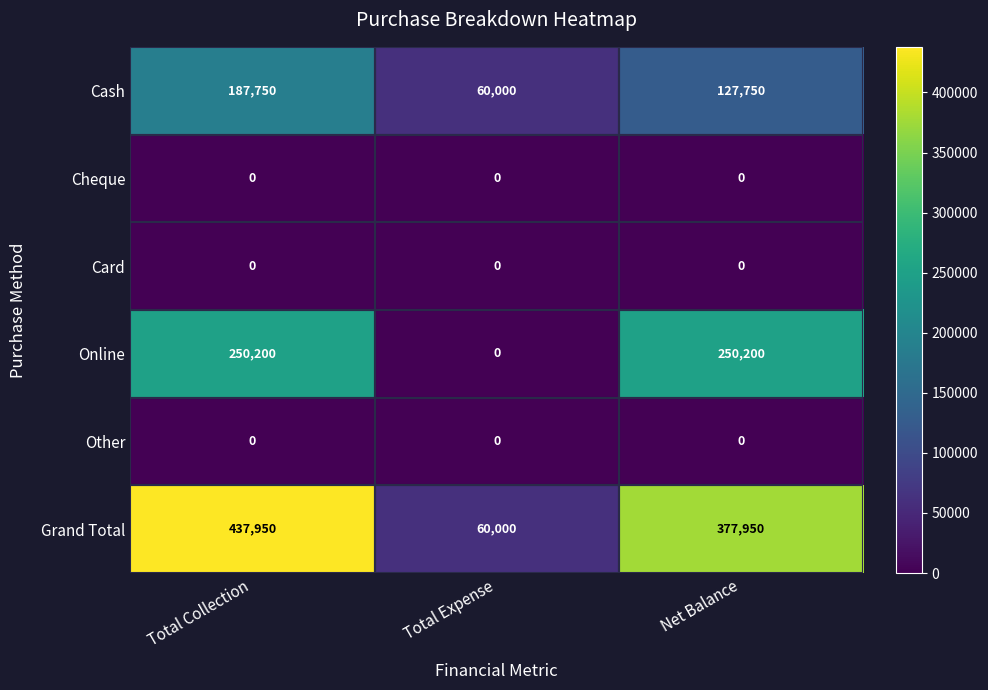

What is the maximum value for Online?

250200